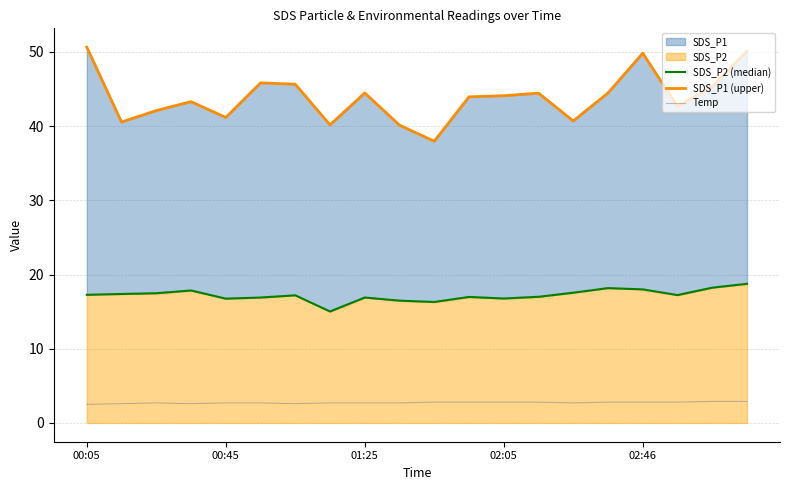

Which label corresponds to the smallest value in the chart?

00:05